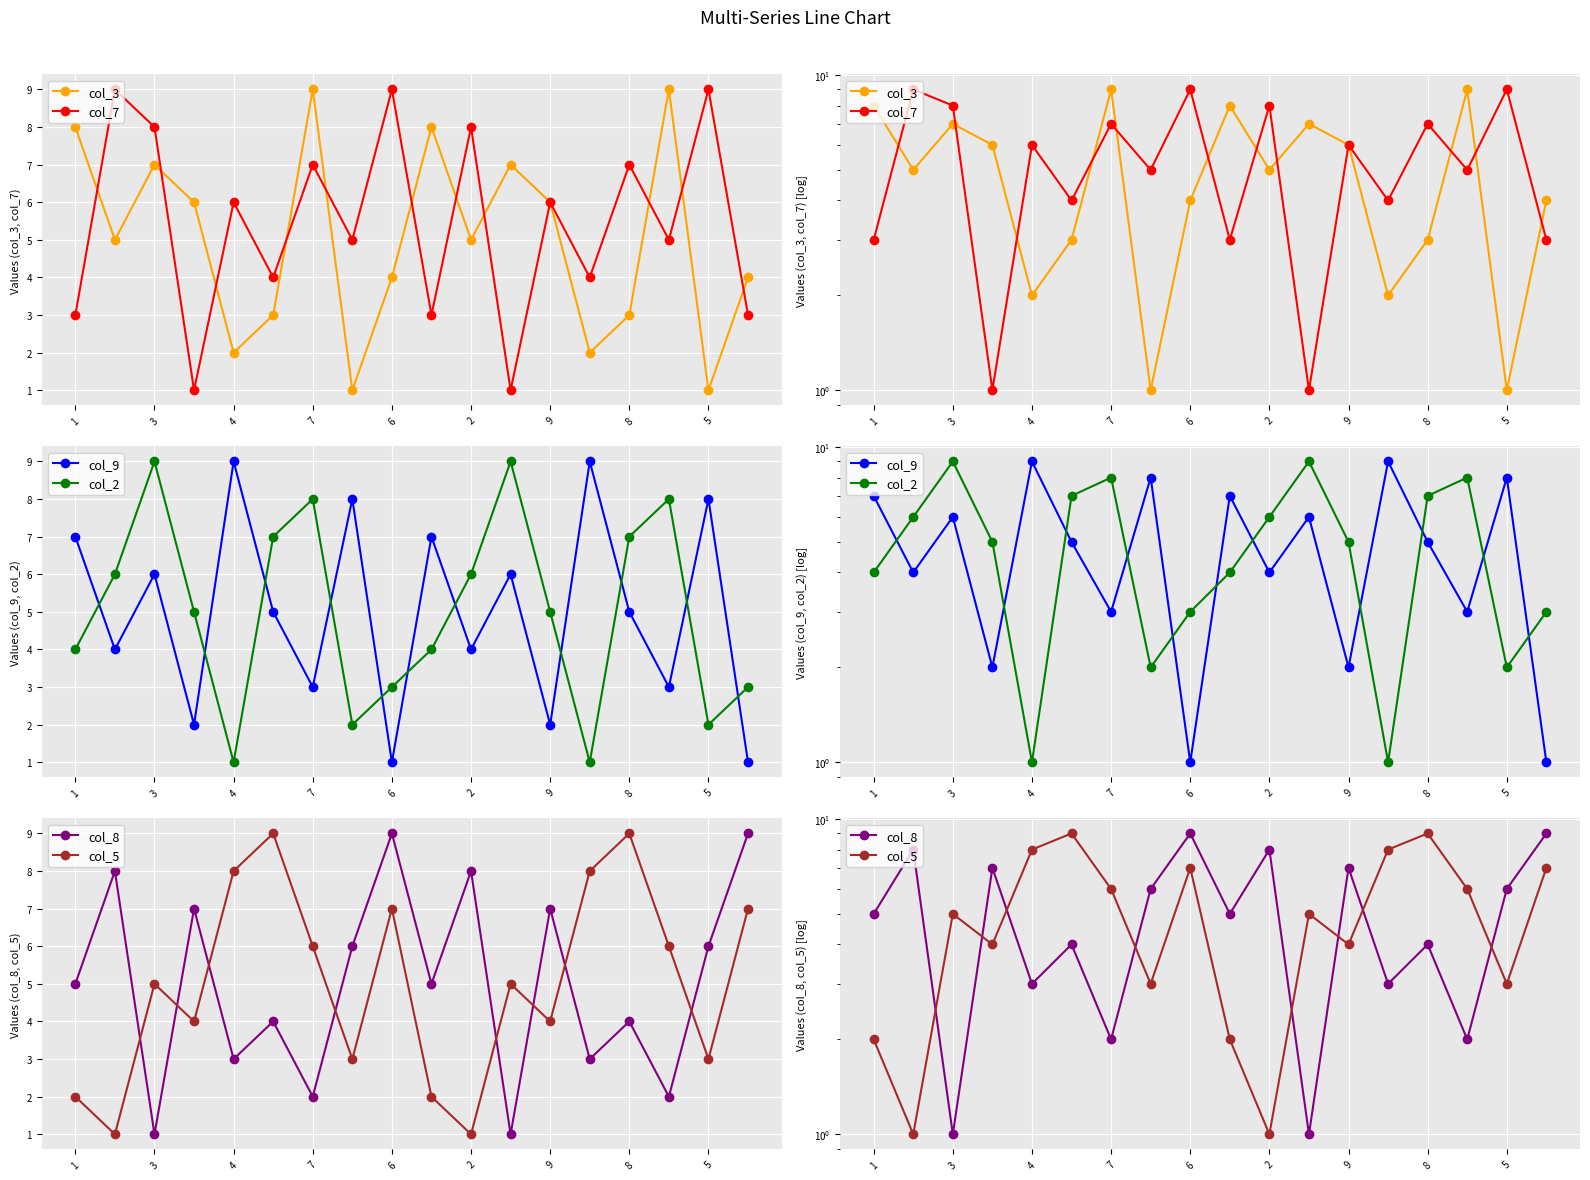

What is the label of the 15th point from the right?

7